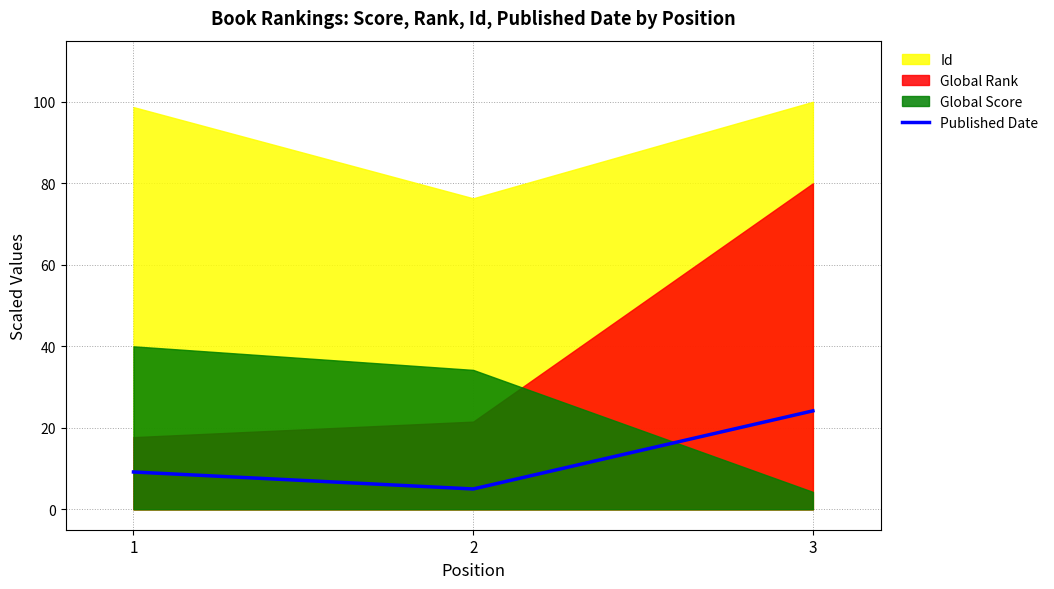

Which label corresponds to the largest value in the chart?

3